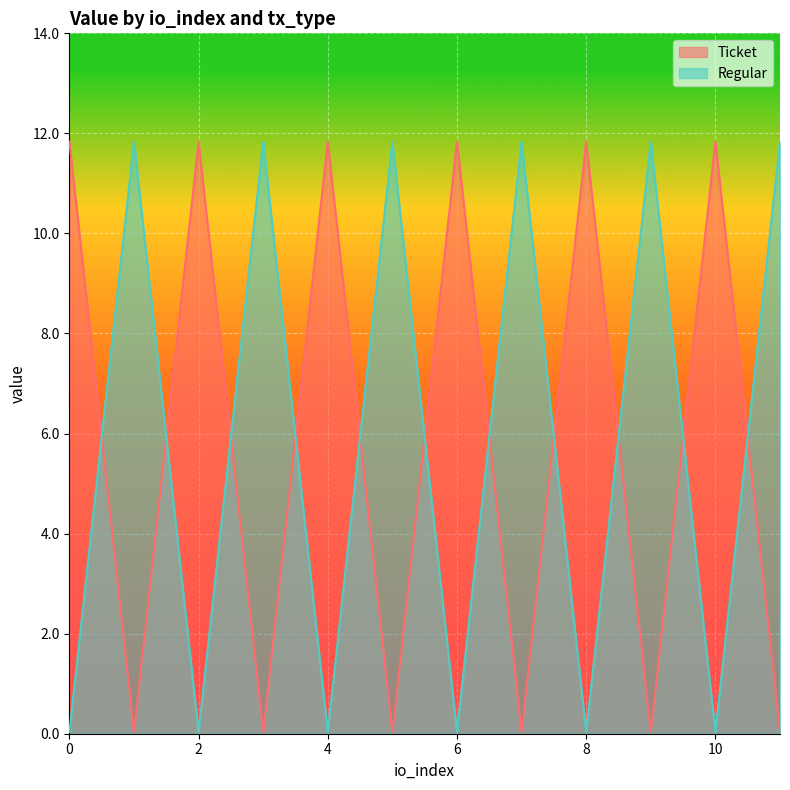

What is the average value of the Regular series?

5.9